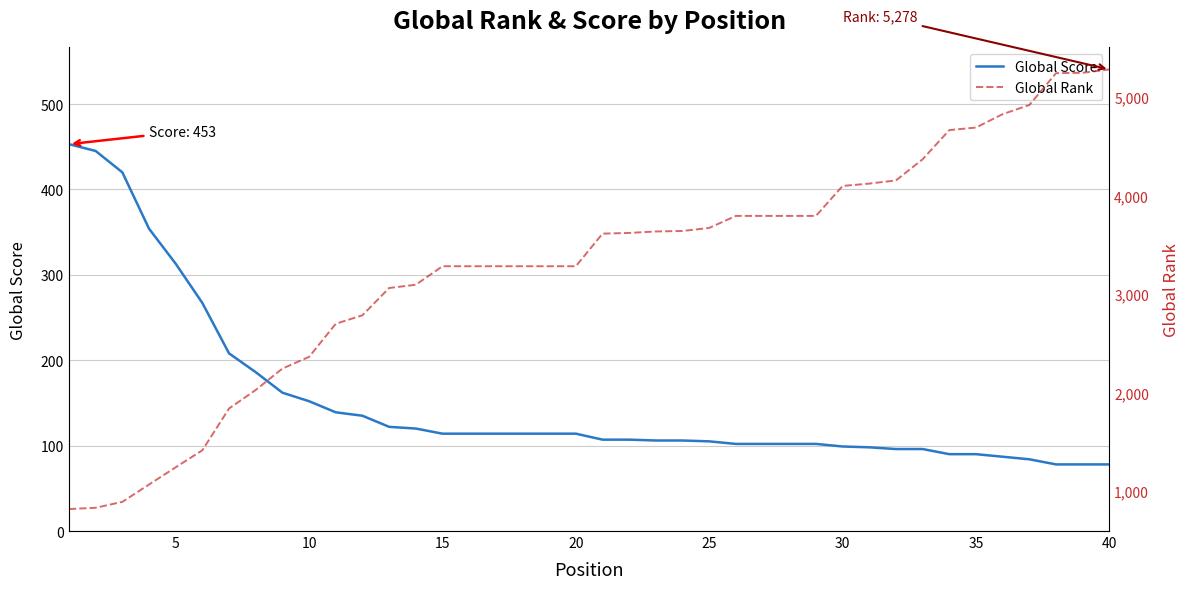

What is the smallest value displayed?

78